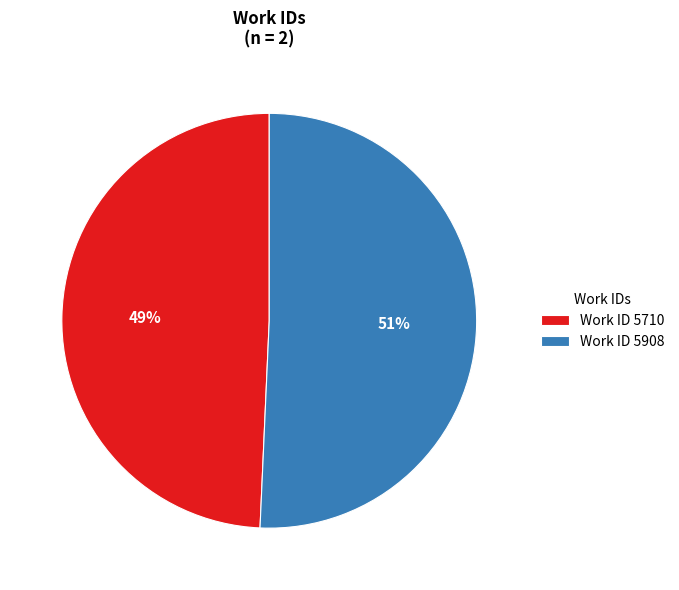

What percentage is the Work ID 5710 slice, to the nearest percent?

49%